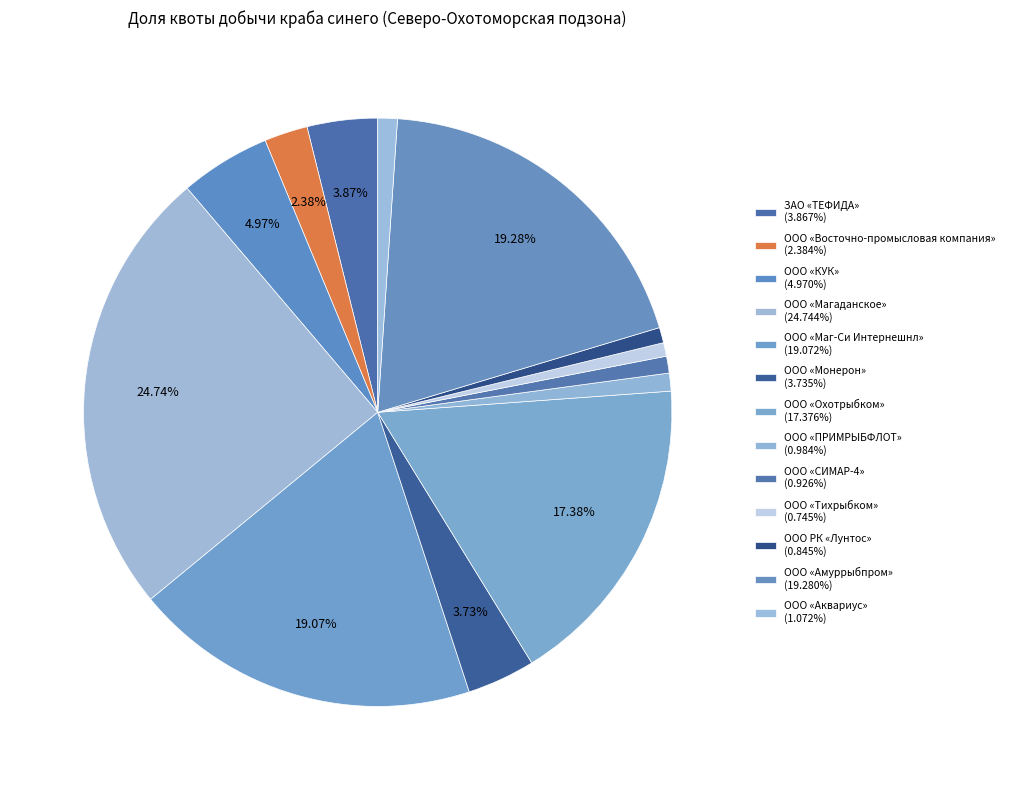

True or false: ООО «Магаданское» accounts for 37% of the total.

False